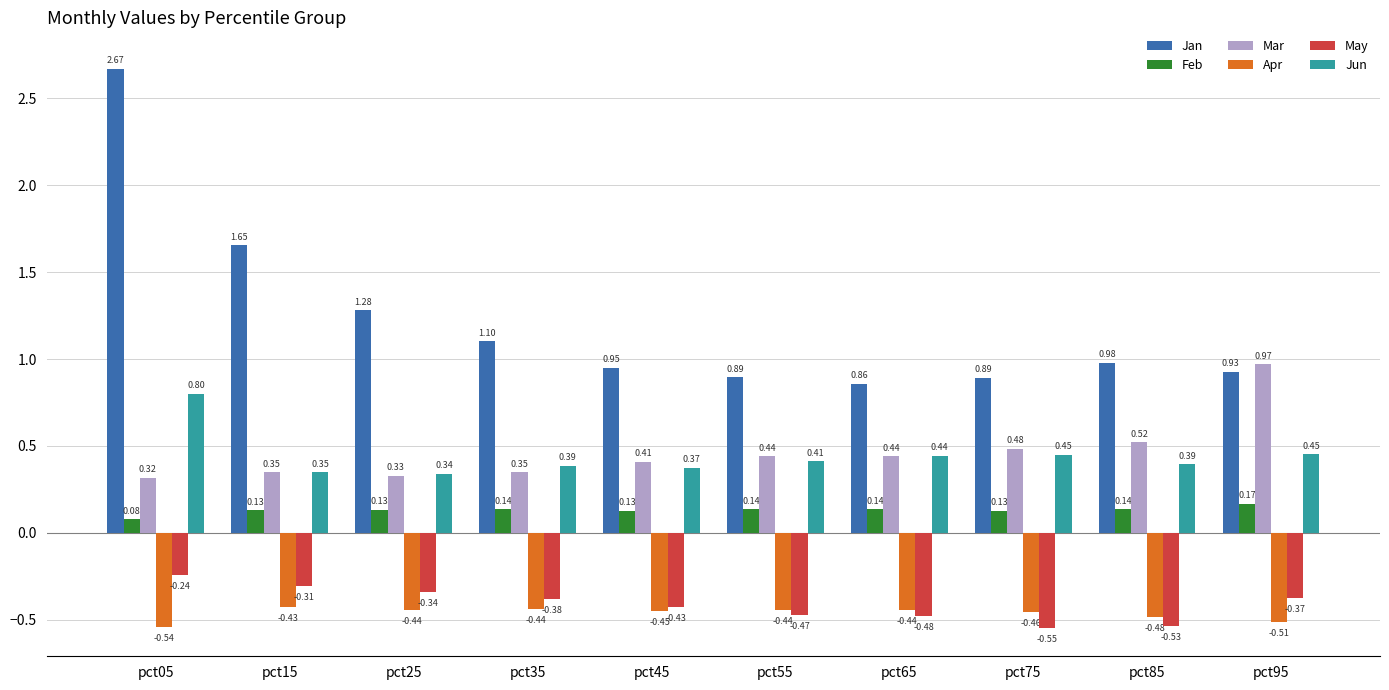

At which label does Mar reach its minimum?

pct05